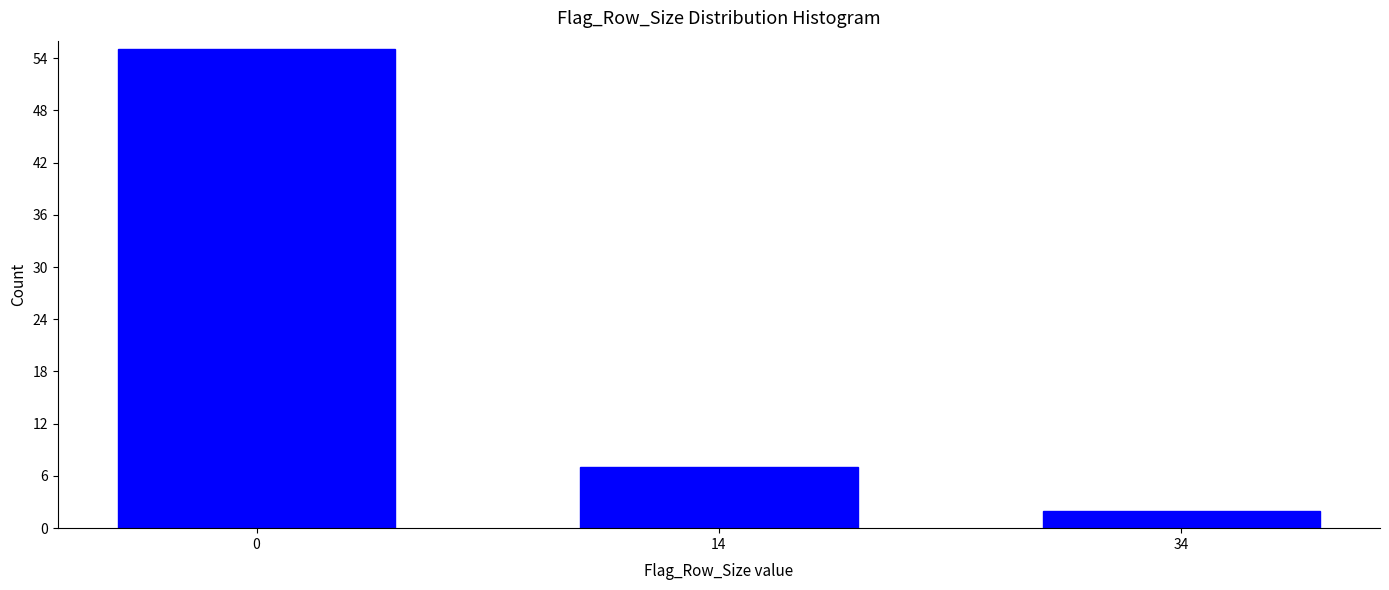

Reading right to left, transcribe all the data shown in this chart.

34=2	14=7	0=55